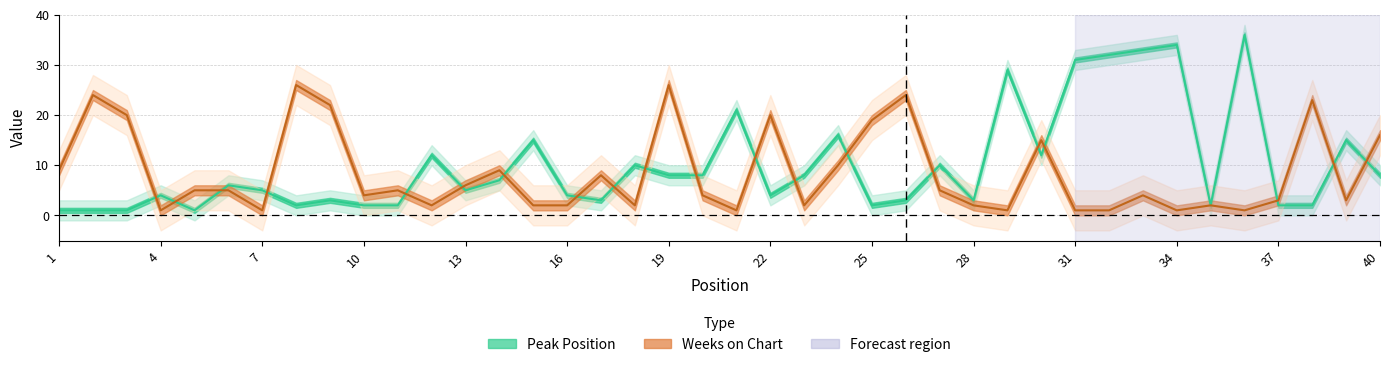

The value of Weeks on Chart at 40 is 6. True or false?

False